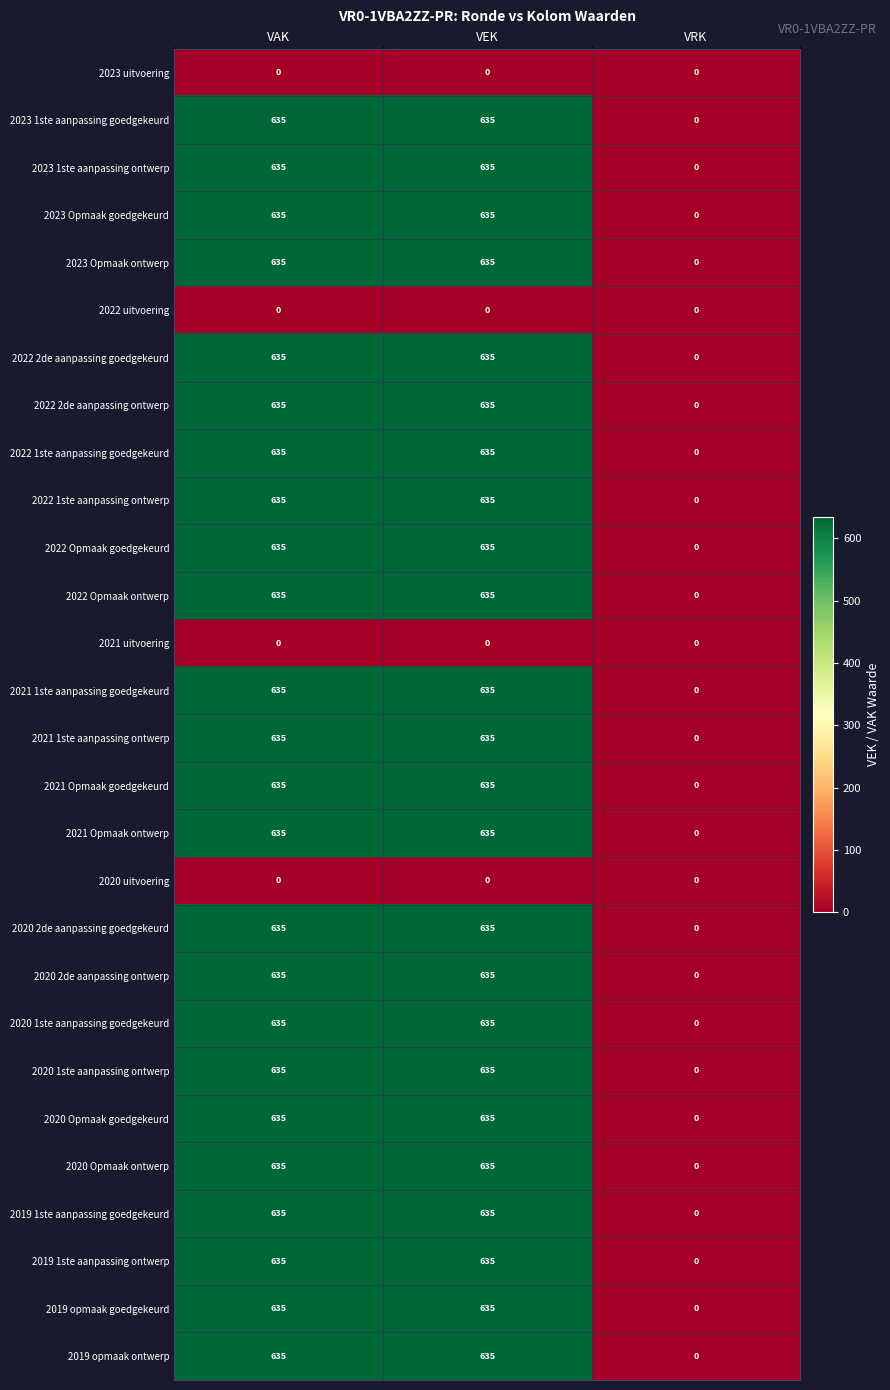

At which label is 2020 2de aanpassing goedgekeurd closest to 317?

VRK